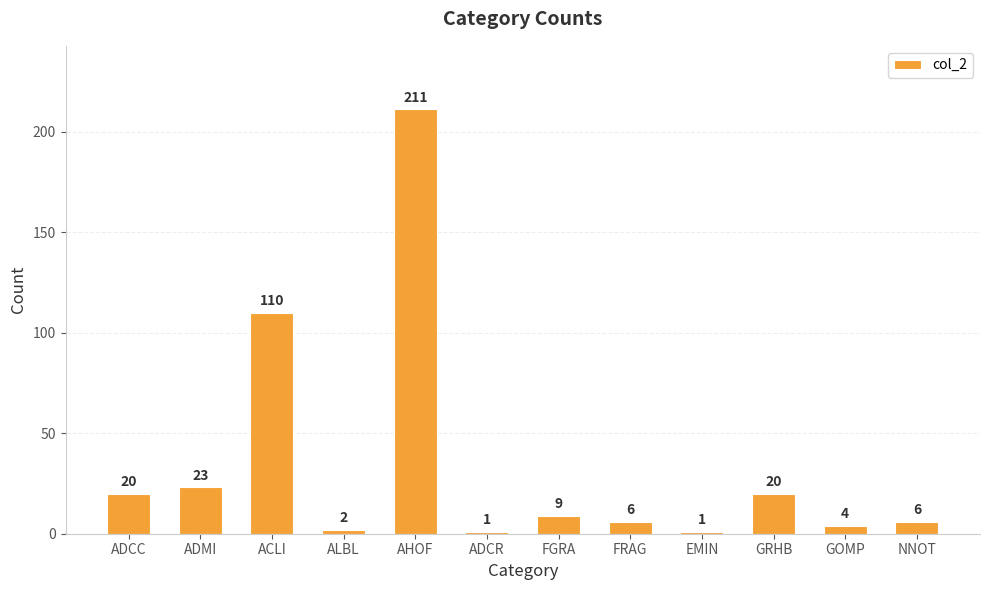

Count the number of categories in the chart.

12